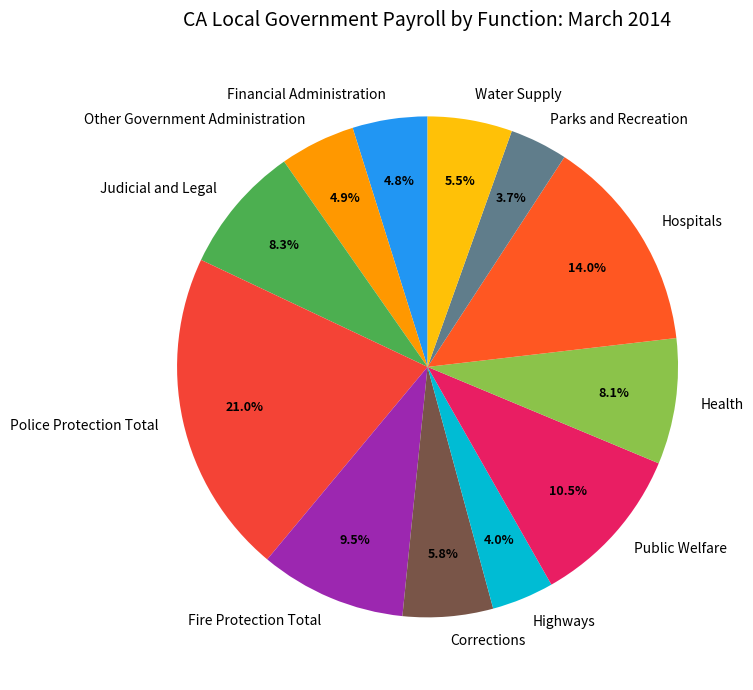

Count the number of slices in the pie.

12